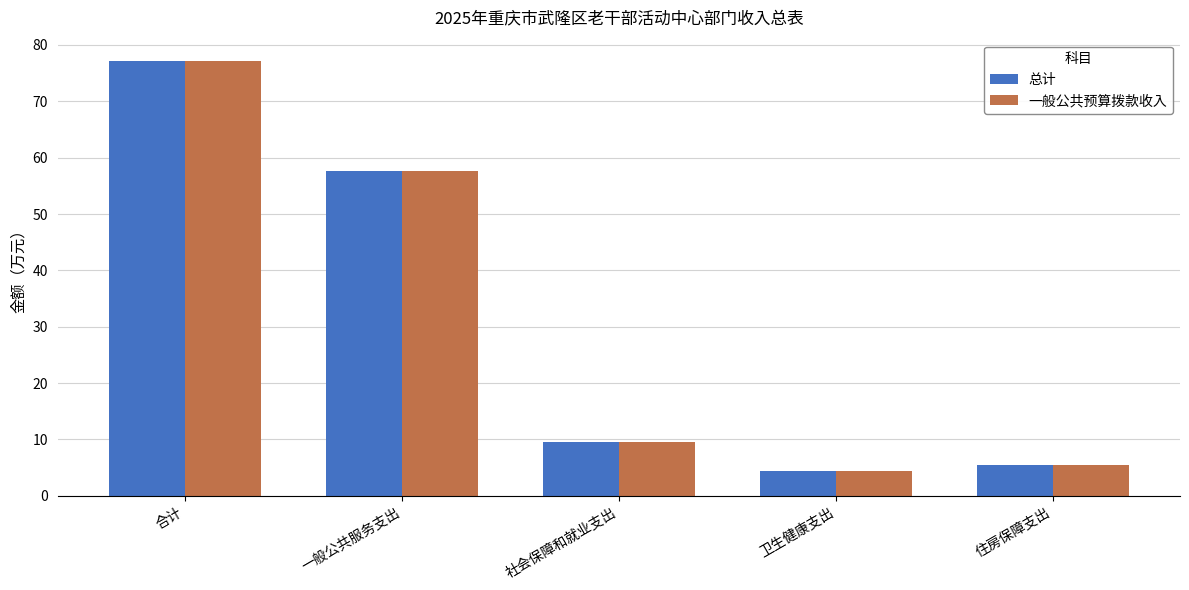

What is the difference between the maximum and second lowest values in the 一般公共预算拨款收入 series?

71.6